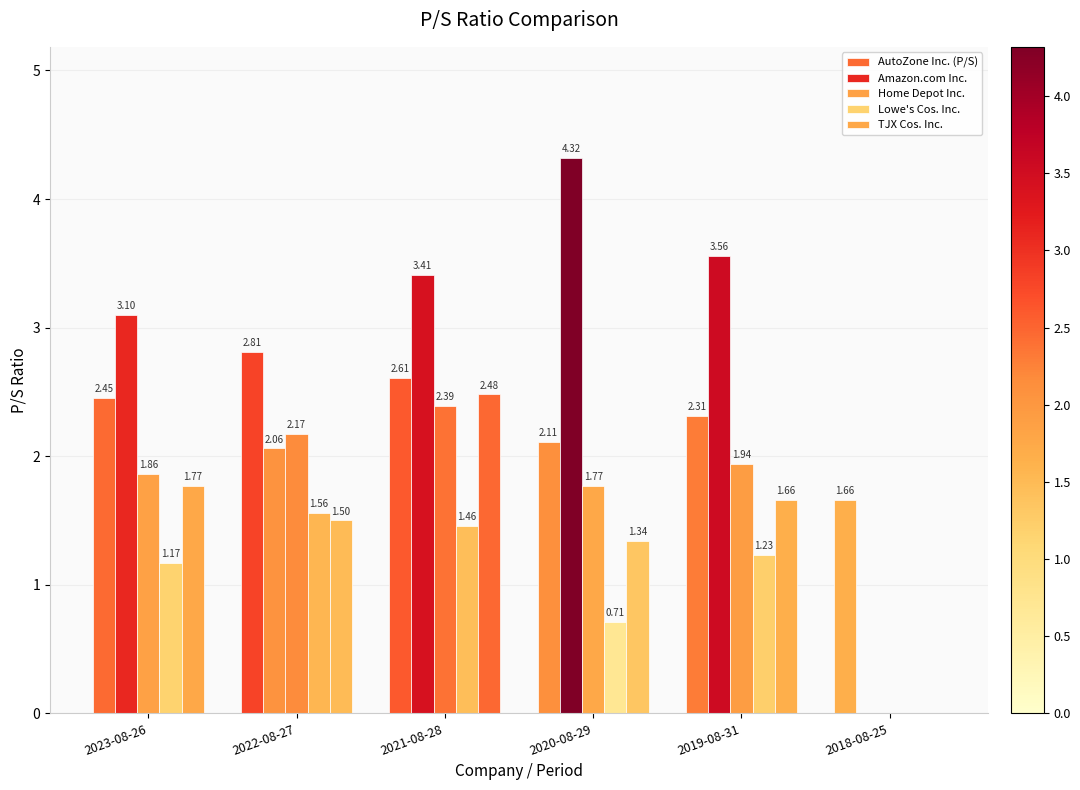

What is the difference between the highest and lowest values at 2019-08-31?

2.3